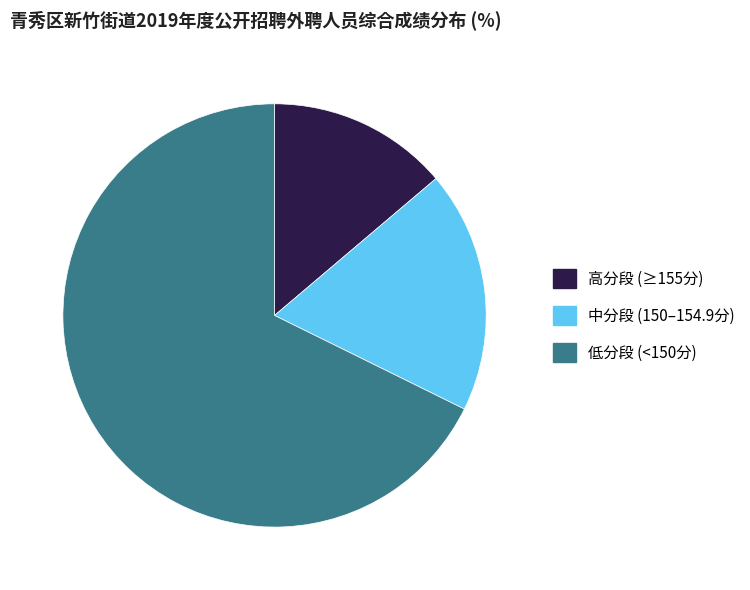

Is there any slice that represents more than half of the pie?

Yes